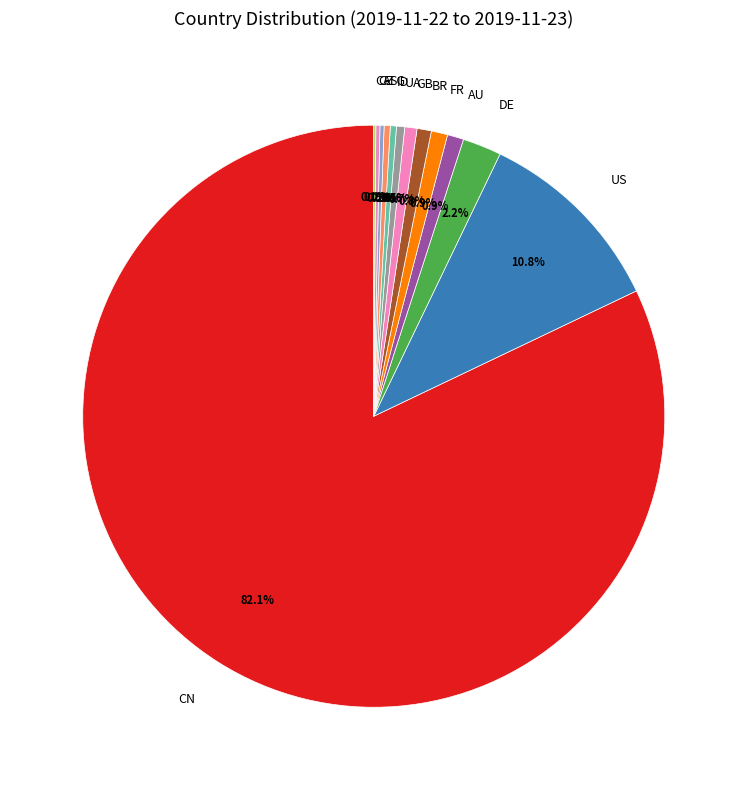

Which has a higher value, CN or AU?

CN